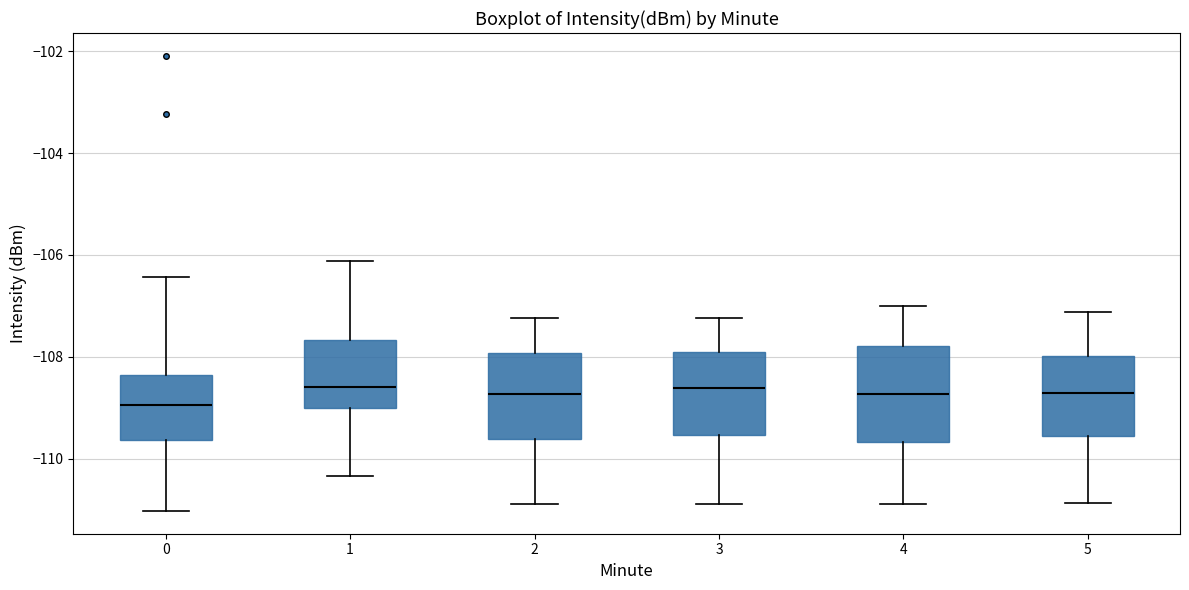

Which box has the lowest median line?

0